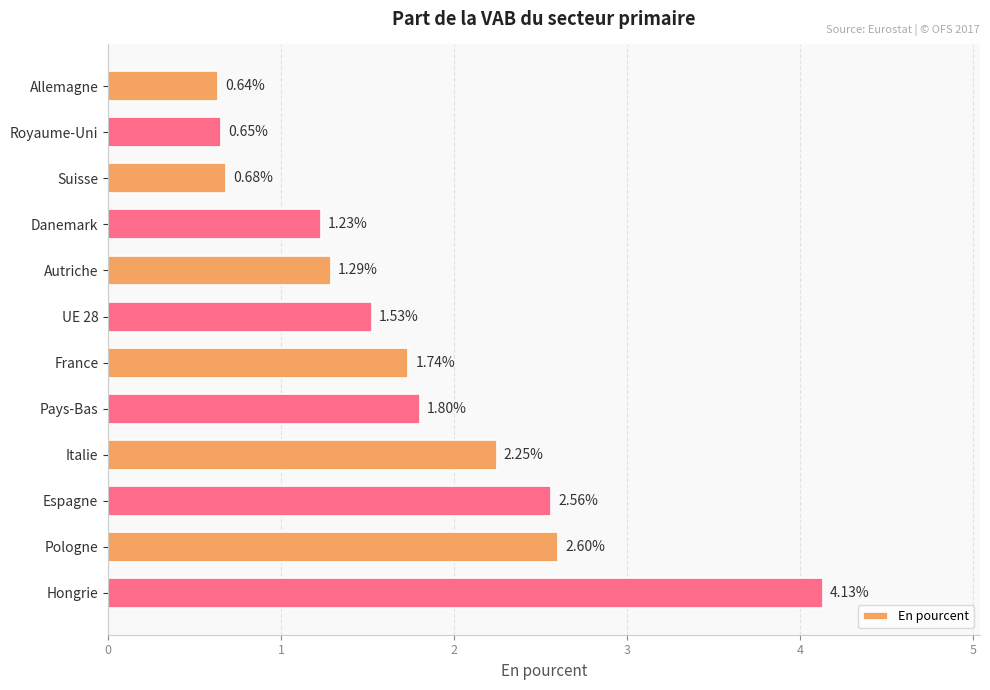

Where is the data nearest to the value 2?

Pays-Bas